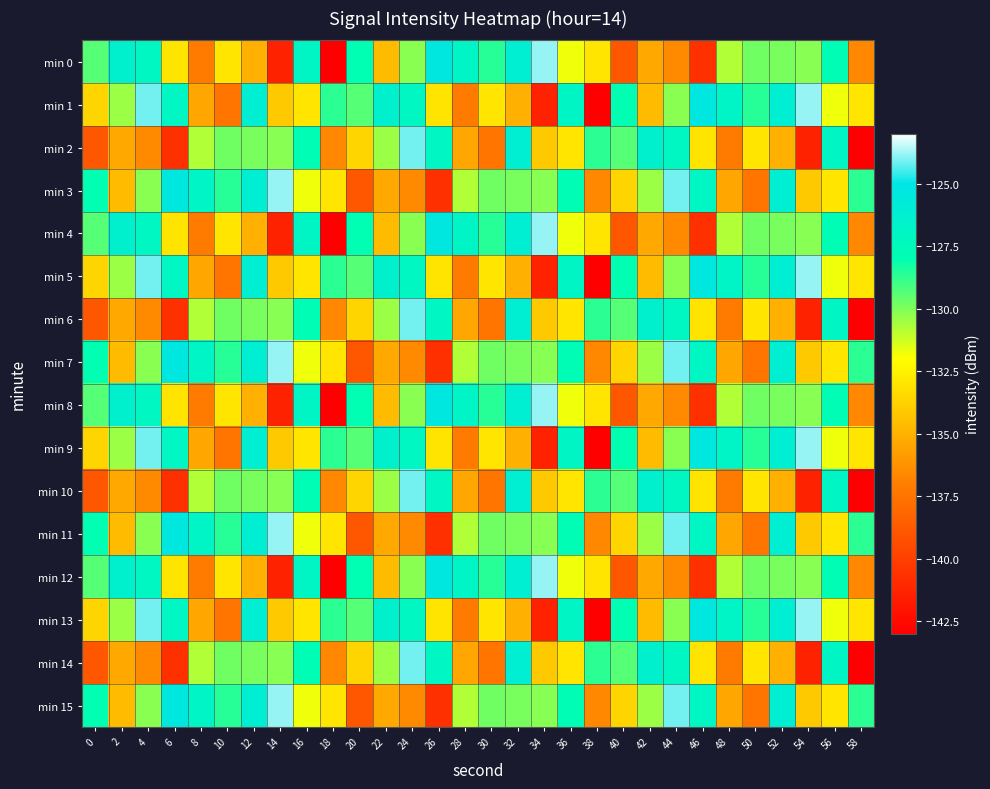

Rank the series at 42 from lowest to highest value.

min 0, min 4, min 8, min 12, min 1, min 5, min 9, min 13, min 3, min 7, min 11, min 15, min 2, min 6, min 10, min 14